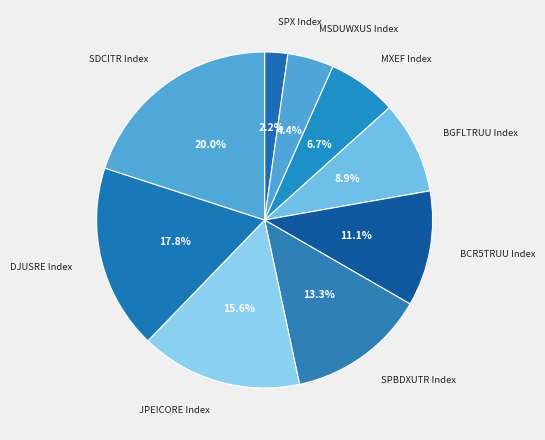

To the nearest percent, what percentage of the pie is DJUSRE Index?

18%